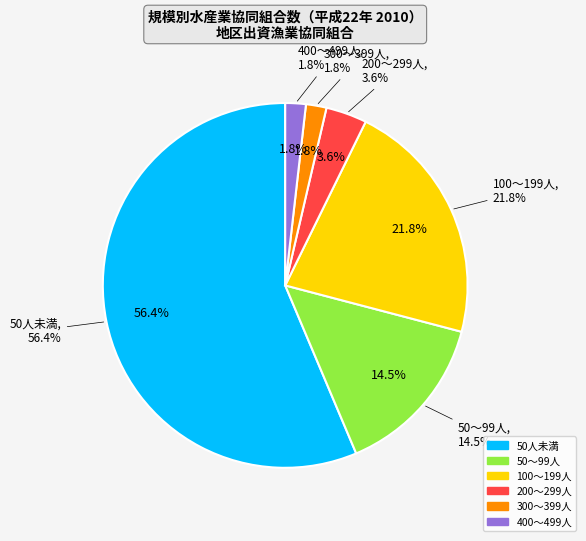

Rank the categories by value from highest to lowest.

50人未満, 100～199人, 50～99人, 200～299人, 300～399人, 400～499人